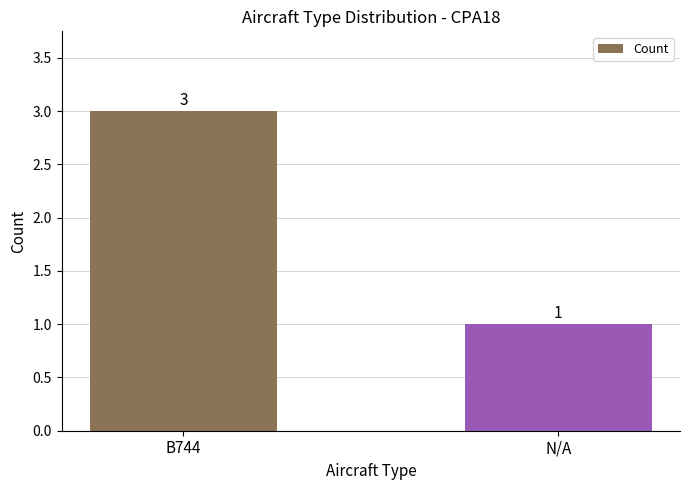

Reading right to left, extract all data points from this chart.

N/A=1	B744=3